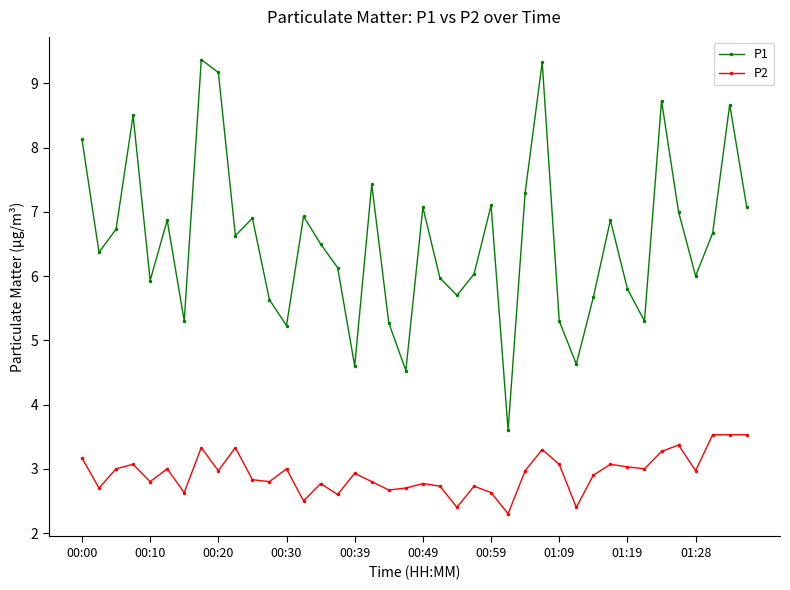

True or false: P2 and P1 cross at least once.

False